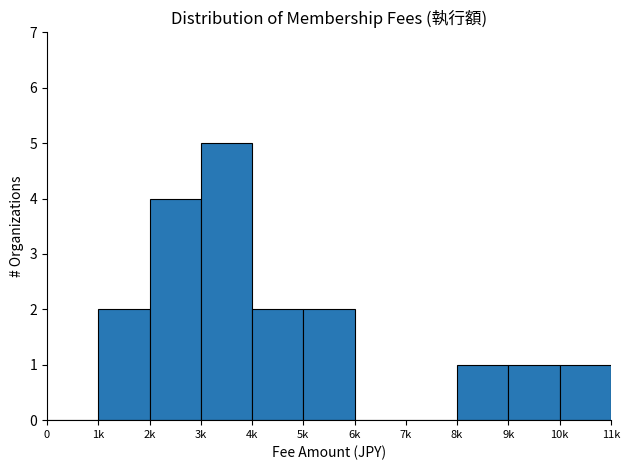

Reading left to right, transcribe all the data shown in this chart.

0=0	1k=2	2k=4	3k=5	4k=2	5k=2	6k=0	7k=0	8k=1	9k=1	10k=1